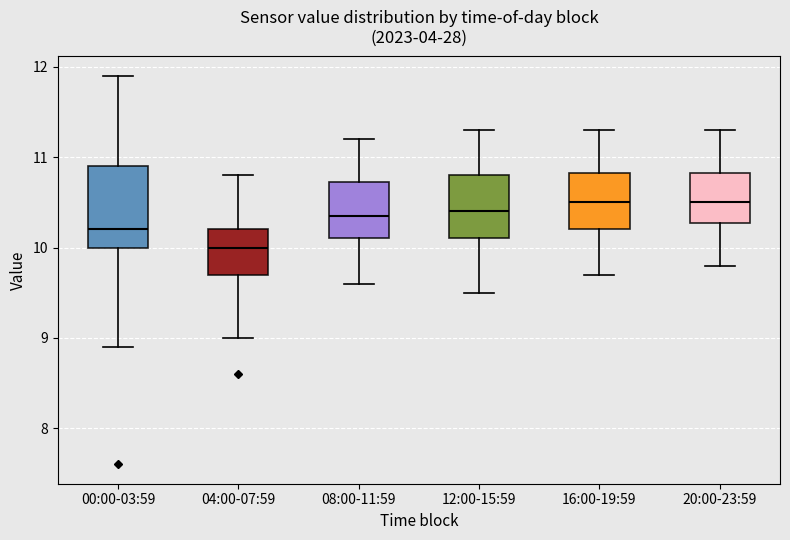

Where does the lower whisker of the box for 20:00-23:59 end on the y-axis? The values are not printed on the chart, so give them approximately, as read against the axis.

9.8